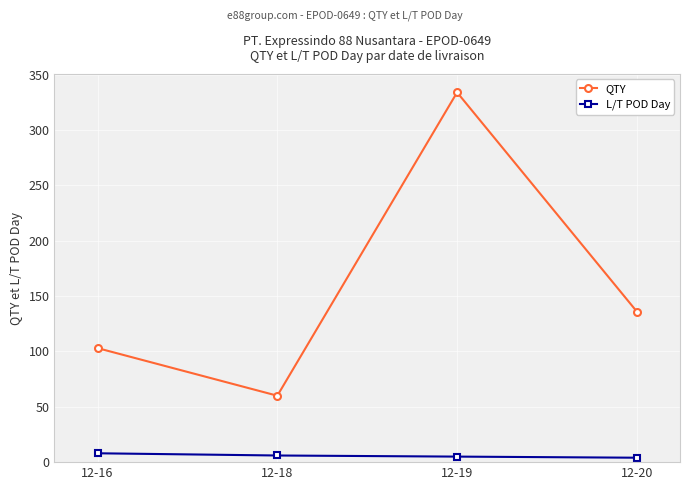

Which series changed the most between 12-16 and 12-18?

QTY